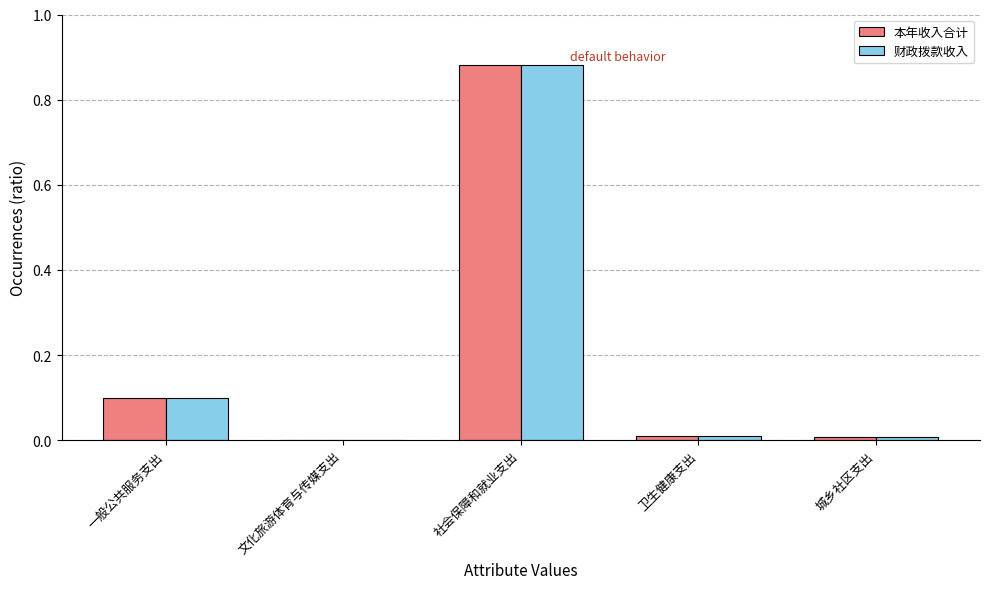

How many groups of bars are there?

5